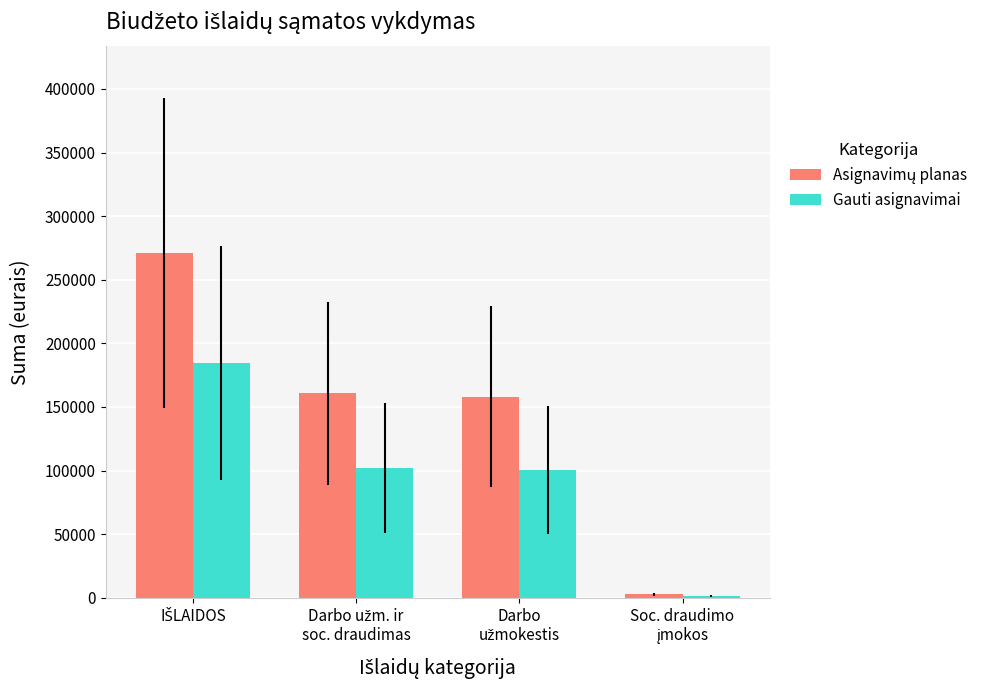

What is the average value of the Gauti asignavimai series?

97125